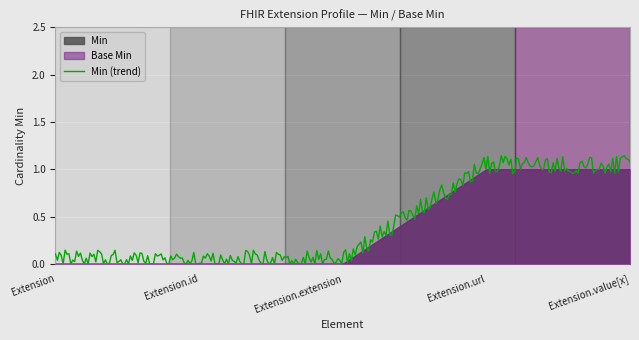

List the series in order of their peak value, lowest first.

Min, Base Min